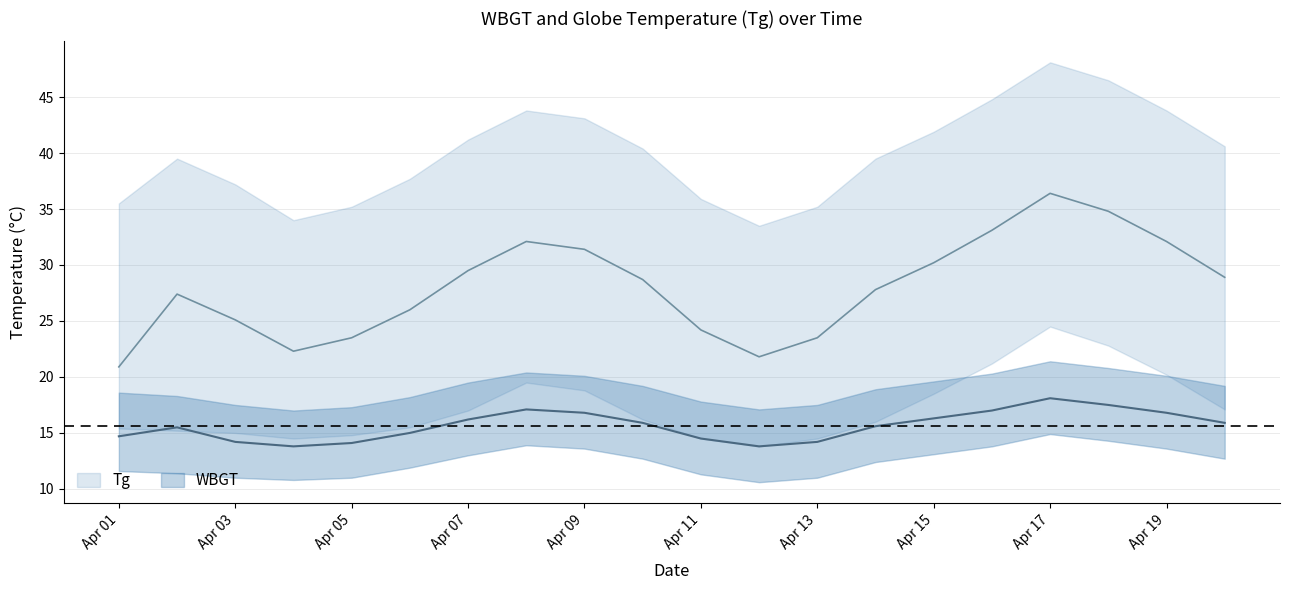

What is the difference between the maximum and minimum values in the Tg_mean series?

15.5